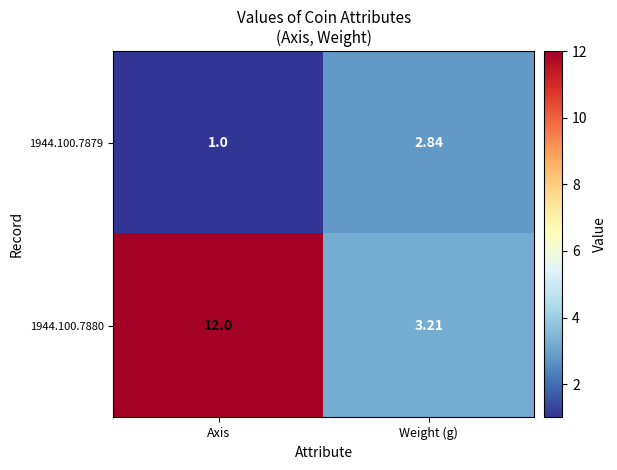

Which category has the lowest value in the 1944.100.7880 series?

Weight (g)